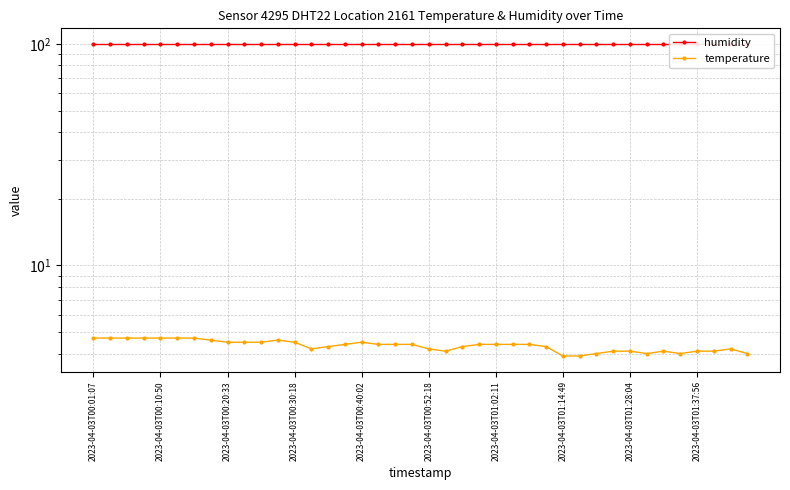

What is the total value across all series at 2023-04-03T01:28:04?

104.0